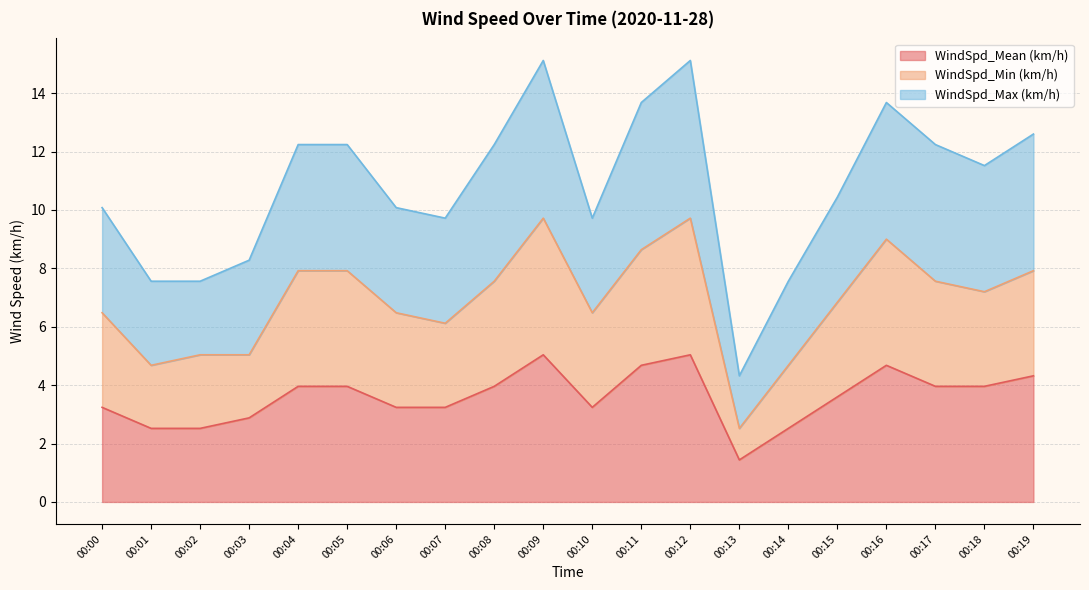

What is the sum of the WindSpd_Mean (km/h) values at 00:14 and 00:00?

5.8